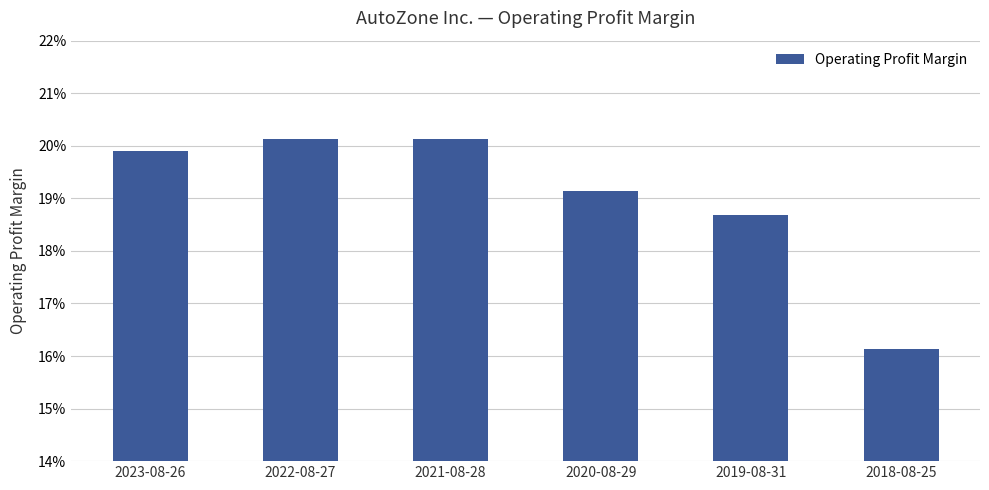

Are the bars horizontal?

No